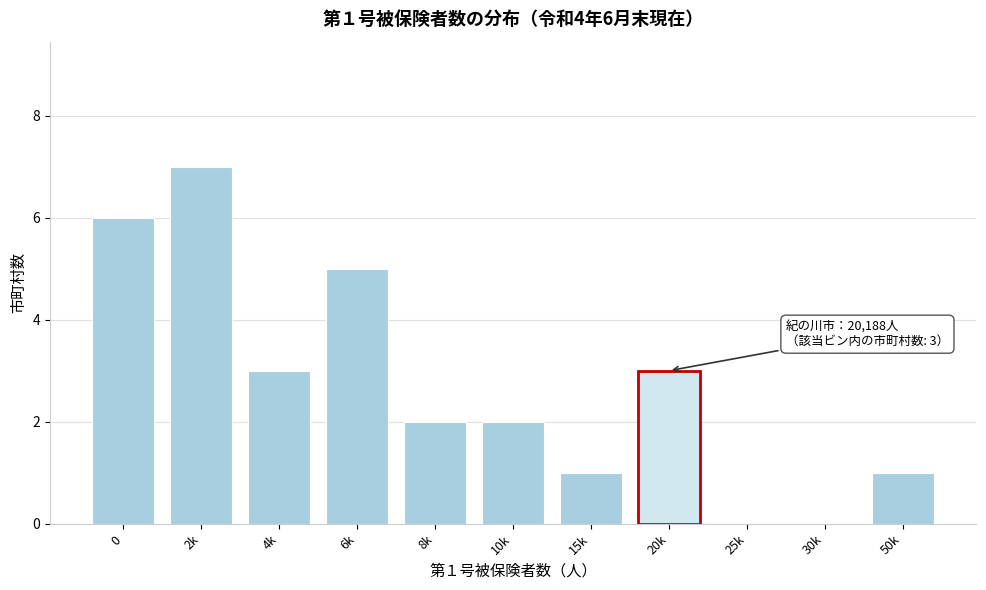

Reading left to right, extract all data points from this chart.

0=6	2k=7	4k=3	6k=5	8k=2	10k=2	15k=1	20k=3	25k=0	30k=0	50k=1